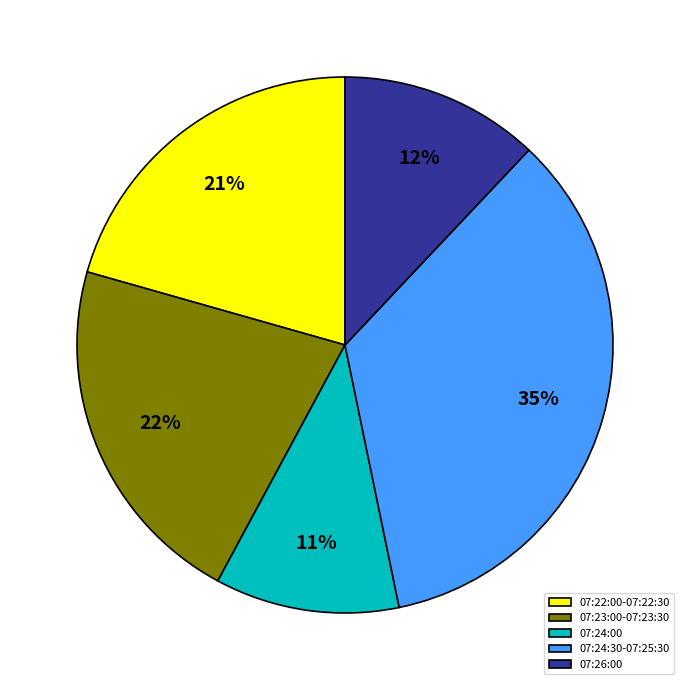

Is there a majority slice in this chart?

No